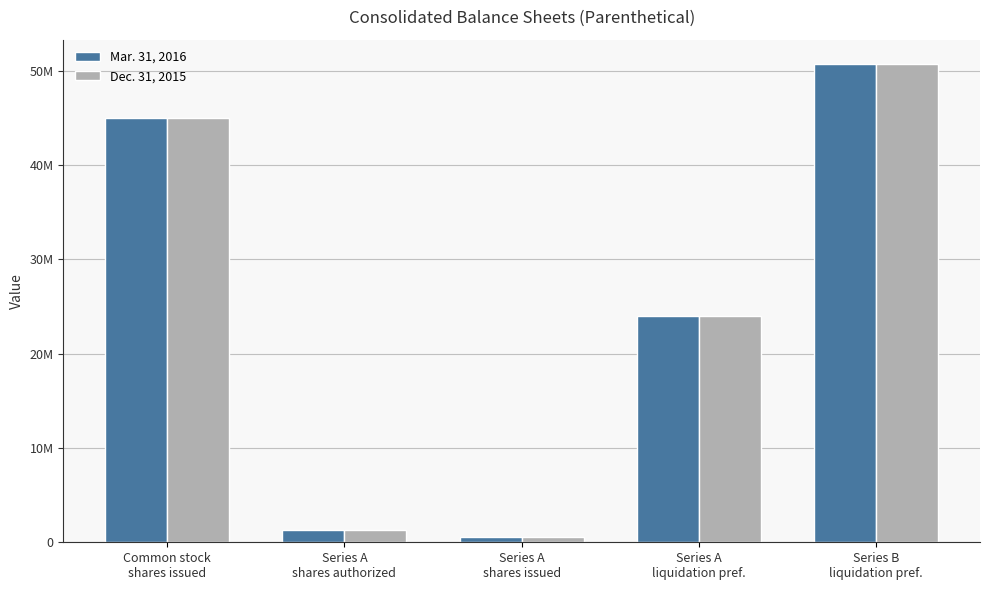

True or false: Dec. 31, 2015 has a value of 50750000 at Series B
liquidation pref..

True